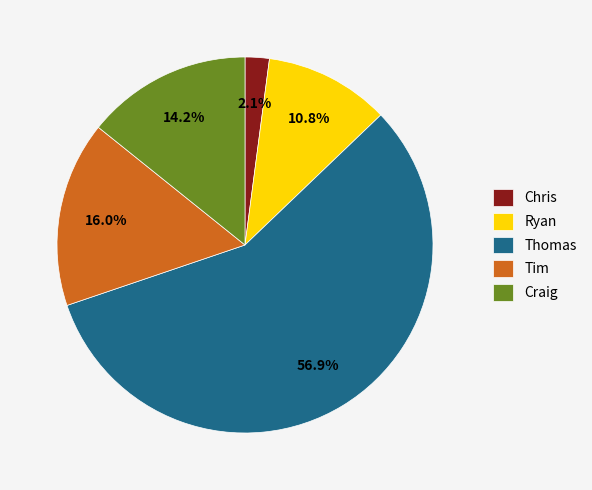

What percentage do Ryan and Craig together represent?

25.0%